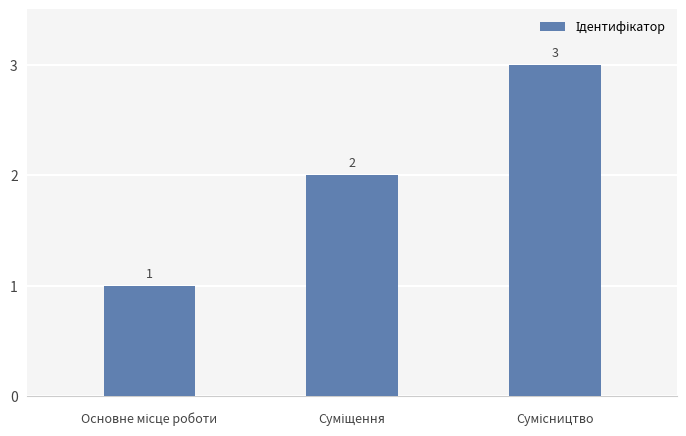

What is the greatest value displayed?

3